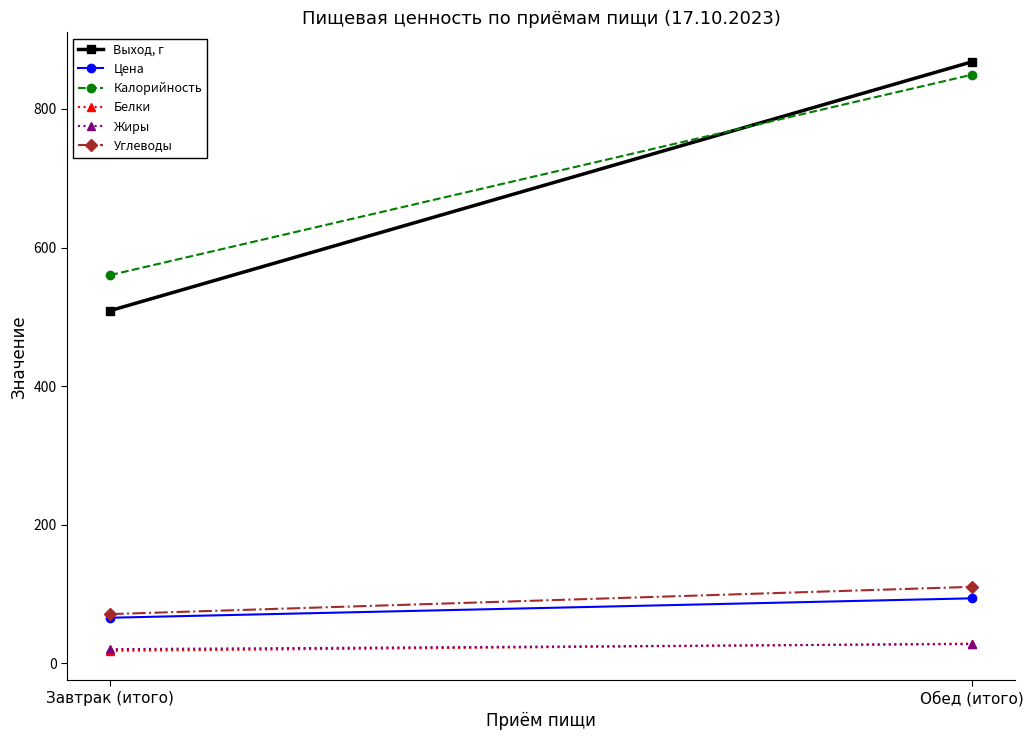

What are all the series names shown in the legend?

Выход, г, Цена, Калорийность, Белки, Жиры, Углеводы